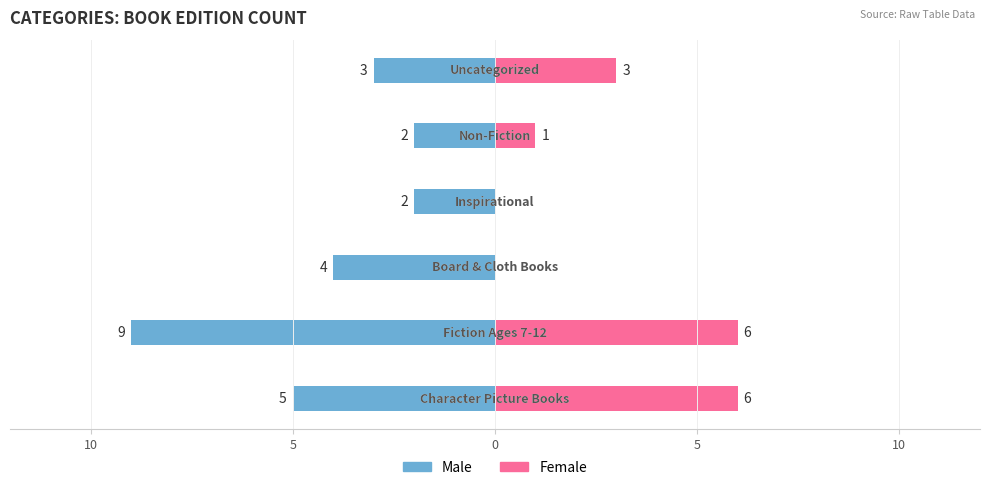

How many series are shown in this chart?

2